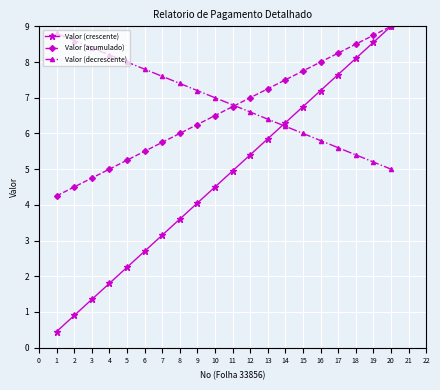

What is the sum of all Valor (crescente) values?

94.5